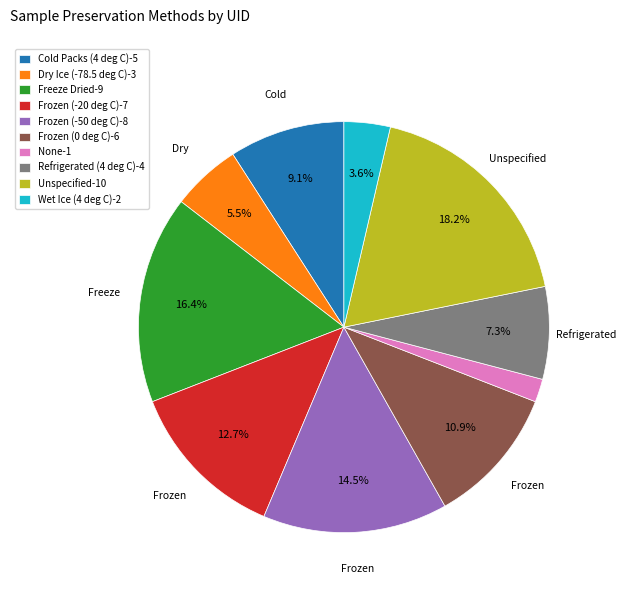

Is there any slice that represents more than half of the pie?

No